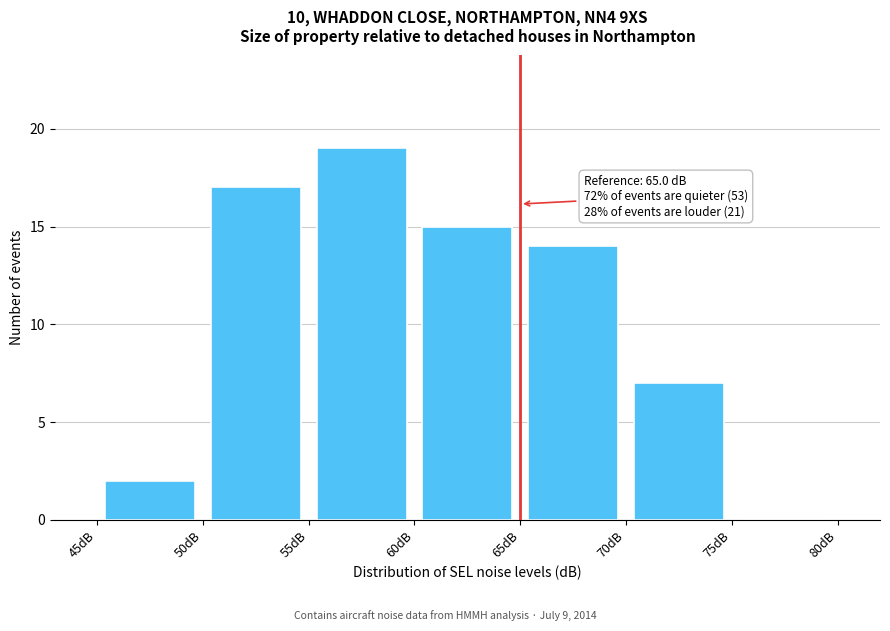

Which range on the x-axis has the tallest bar?

55 to 60